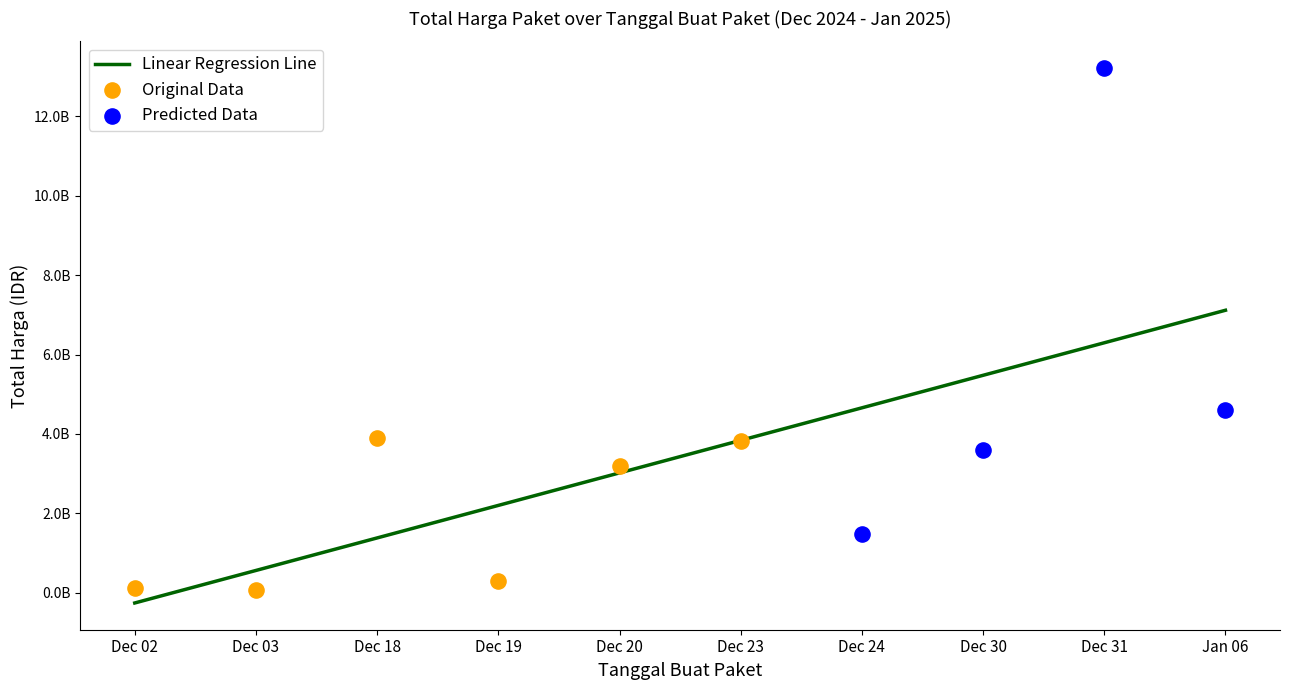

Between 1 and 6, which is larger?

6